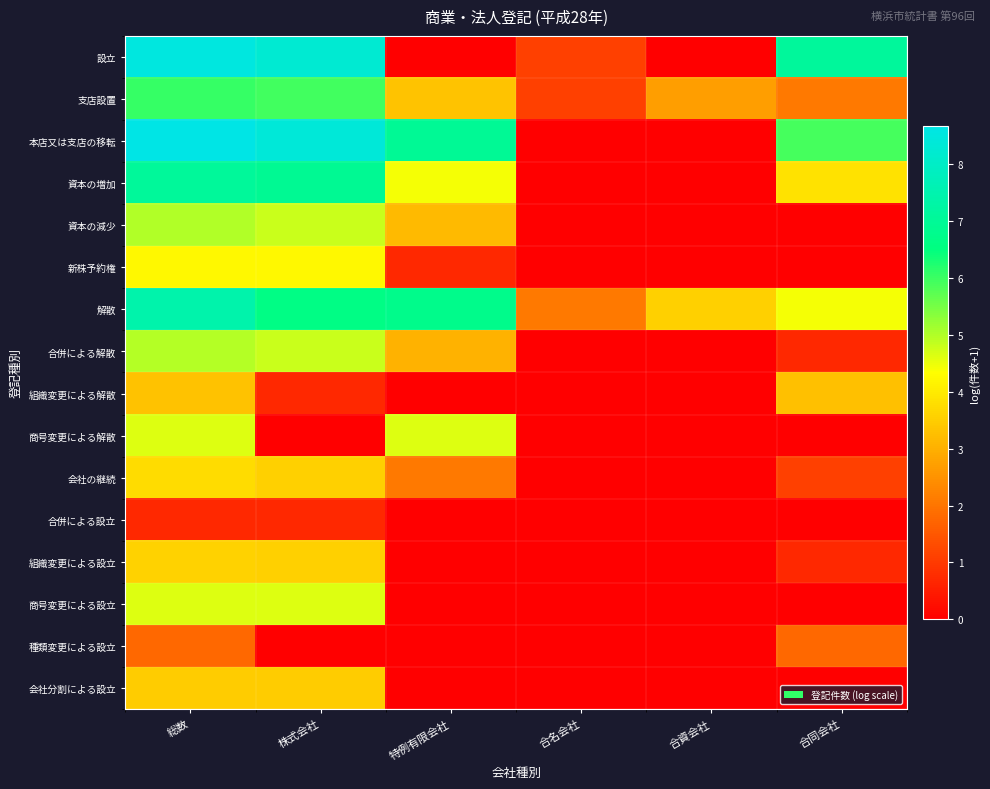

Which label corresponds to the largest value in the chart?

総数